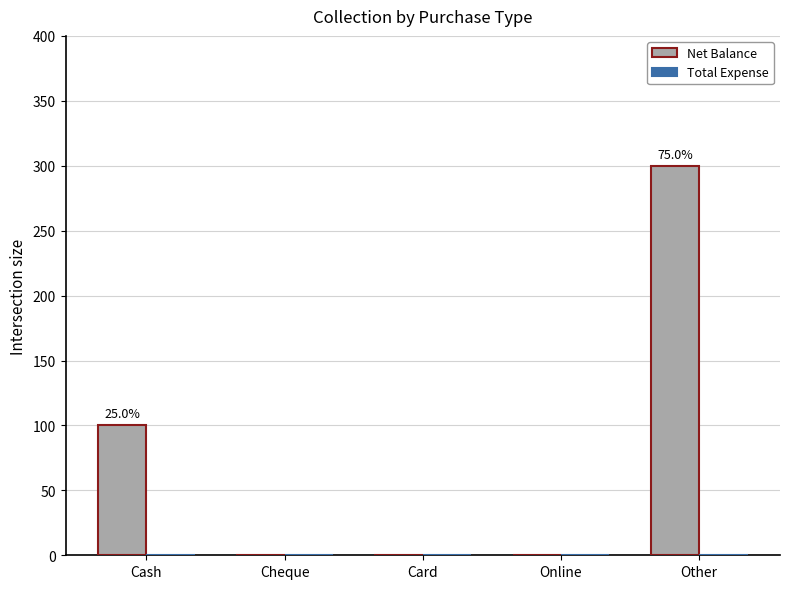

Is it true that the value at Online is -101?

False